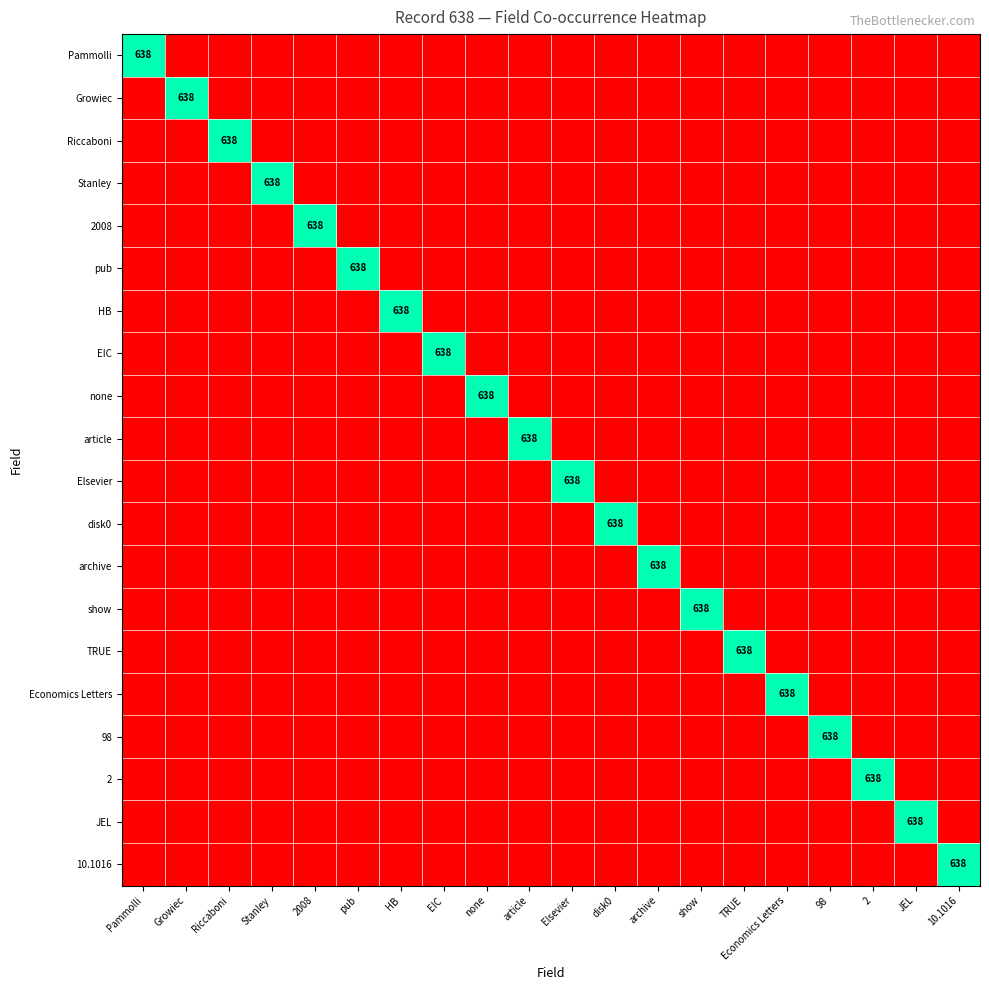

The show series shows 364 at Growiec. True or false?

False